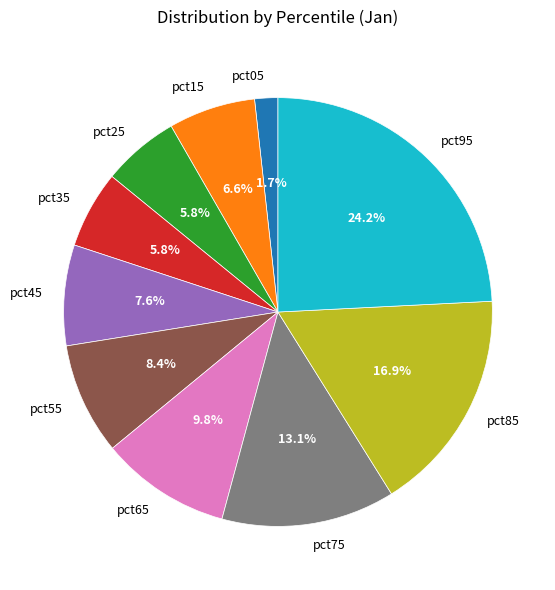

Is the sum of pct55 and pct65 greater than half?

No